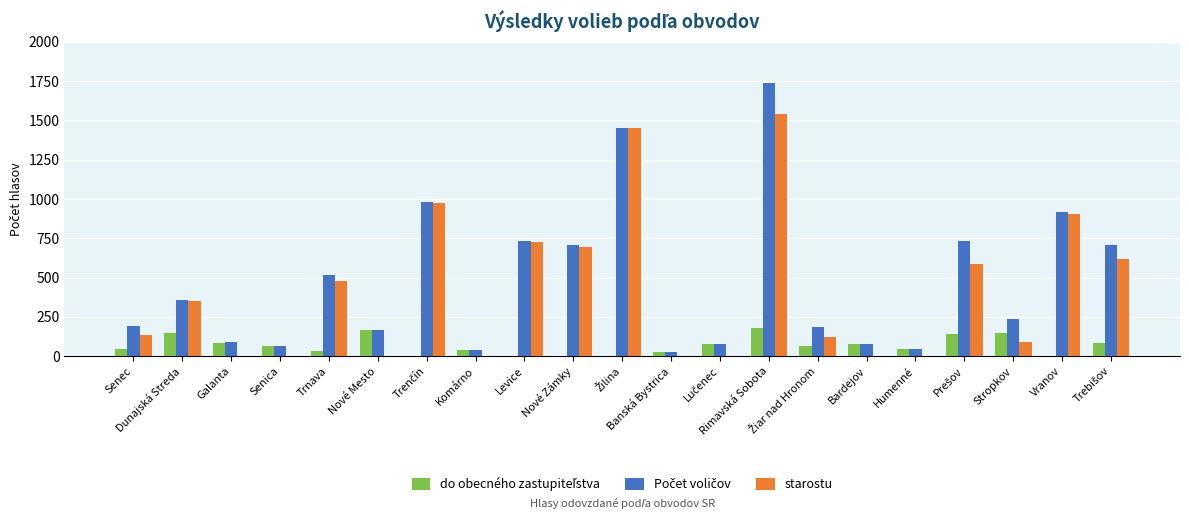

What is the average value of the Počet voličov series?

478